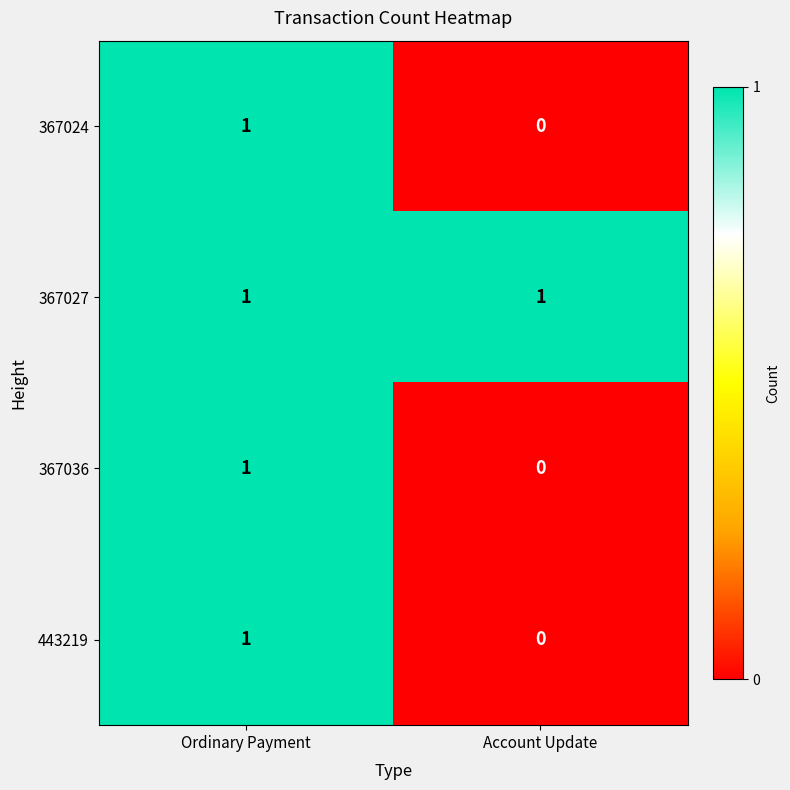

Reading left to right, transcribe all the data shown in this chart.

367024: 1	0
367027: 1	1
367036: 1	0
443219: 1	0